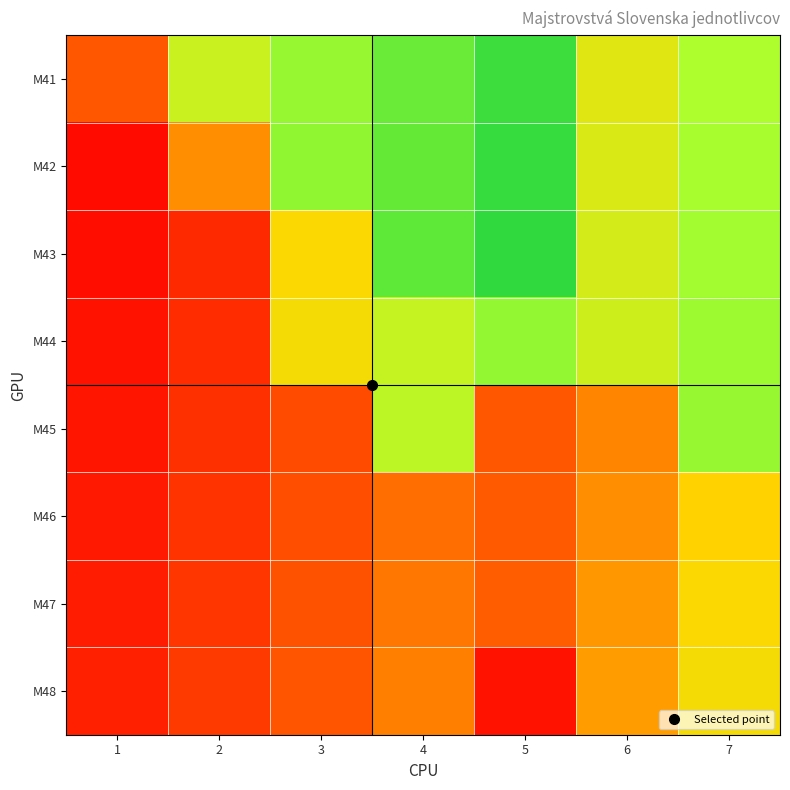

Reading left to right, list all the values displayed in this chart.

M41: 1=0.3	2=0.6	3=0.7	4=0.8	5=0.9	6=0.6	7=0.6
M42: 1=0.0	2=0.4	3=0.7	4=0.8	5=0.9	6=0.6	7=0.7
M43: 1=0.1	2=0.1	3=0.5	4=0.8	5=0.9	6=0.6	7=0.7
M44: 1=0.1	2=0.2	3=0.5	4=0.6	5=0.7	6=0.6	7=0.7
M45: 1=0.1	2=0.2	3=0.3	4=0.6	5=0.3	6=0.4	7=0.7
M46: 1=0.1	2=0.2	3=0.3	4=0.4	5=0.3	6=0.4	7=0.5
M47: 1=0.1	2=0.2	3=0.3	4=0.4	5=0.3	6=0.4	7=0.5
M48: 1=0.1	2=0.2	3=0.3	4=0.4	5=0.1	6=0.4	7=0.5